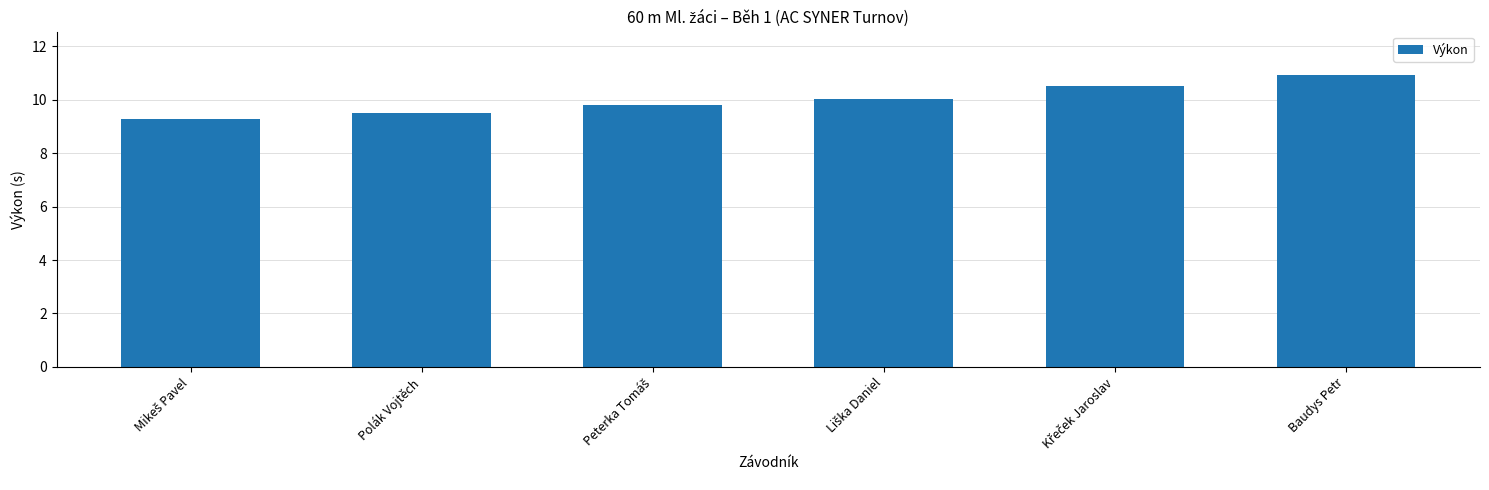

True or false: the data shows 3.4 at Baudys Petr.

False